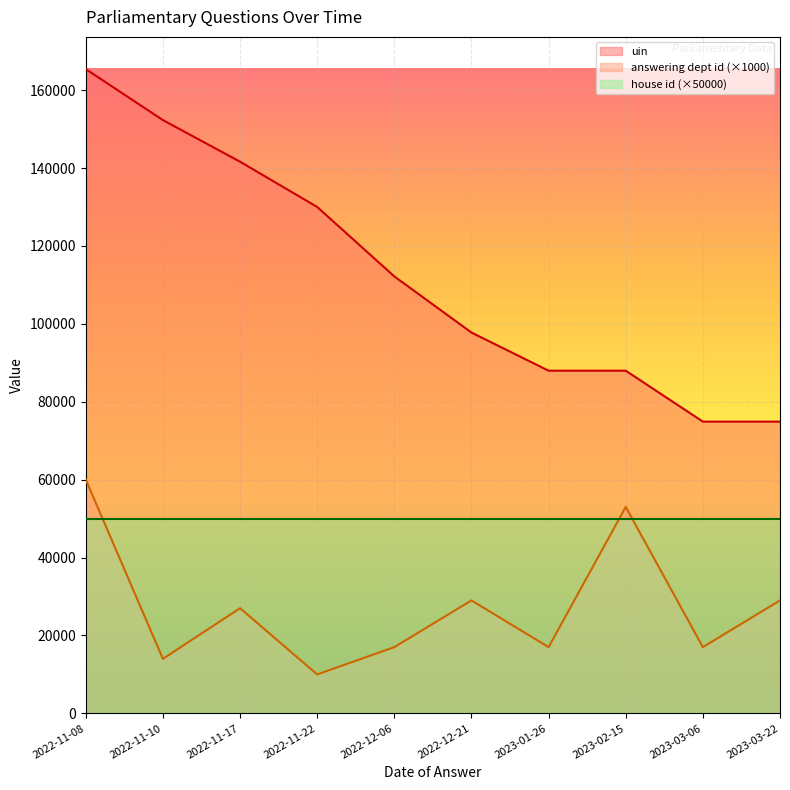

Read the uin value at 2022-12-06.

112171